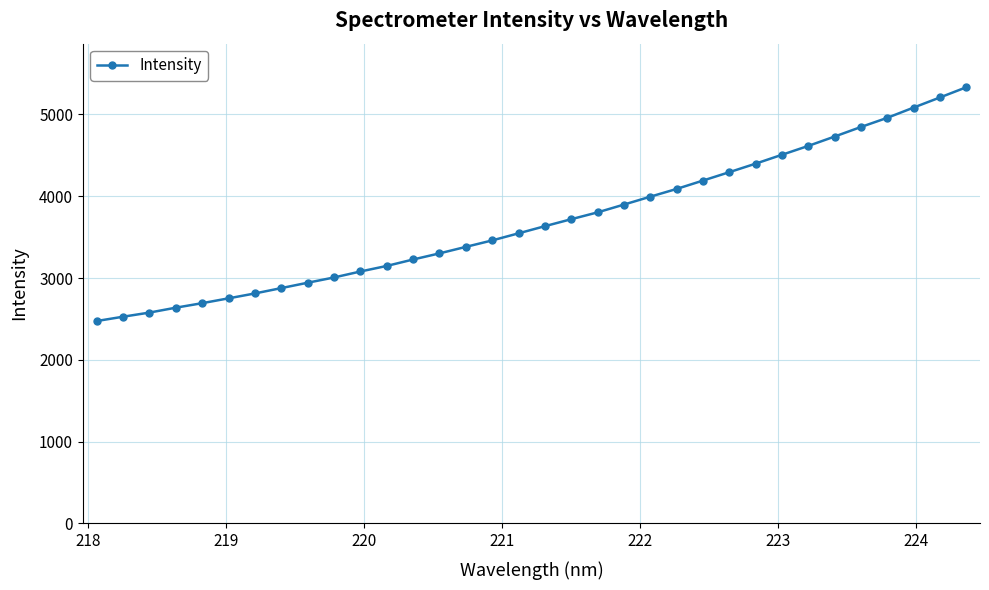

What is the maximum value shown in the chart?

5331.4